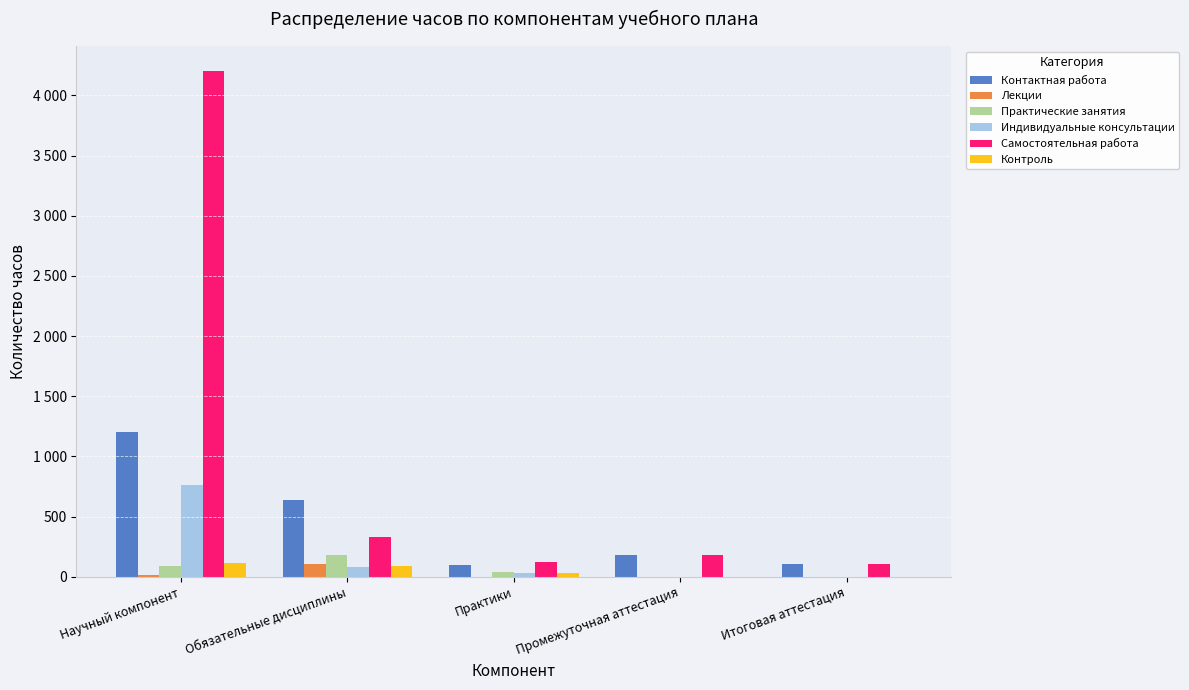

Which category has the highest value in the Практические занятия series?

Обязательные дисциплины